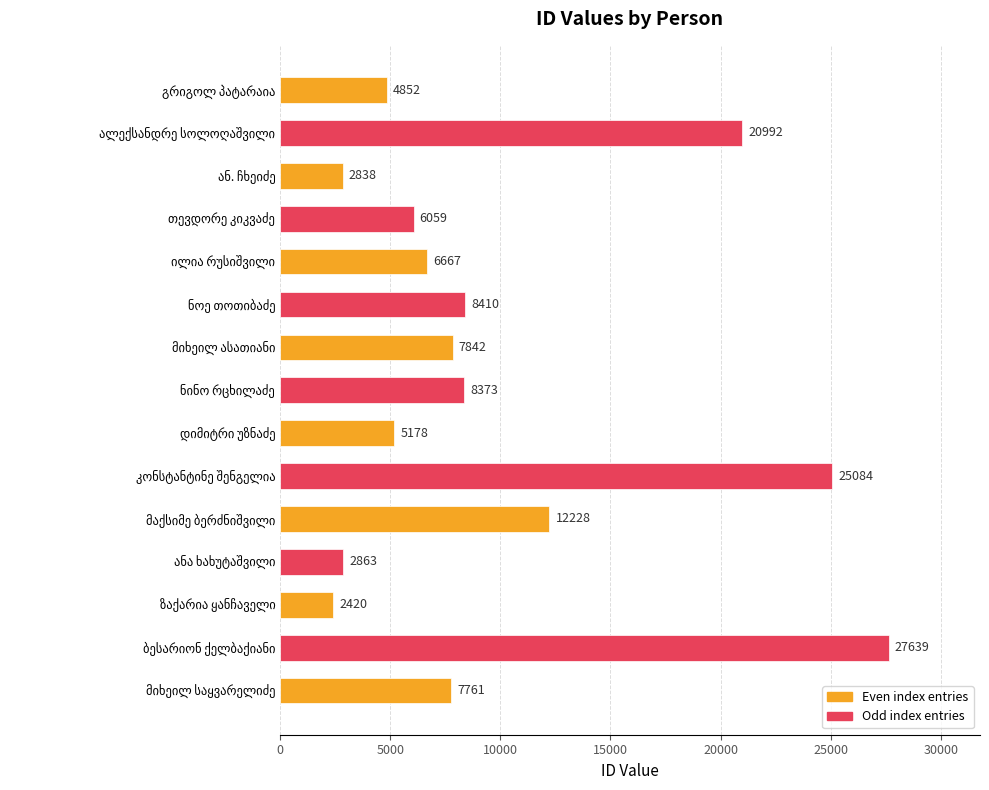

What is the value of the 7th bar from the top?

7842